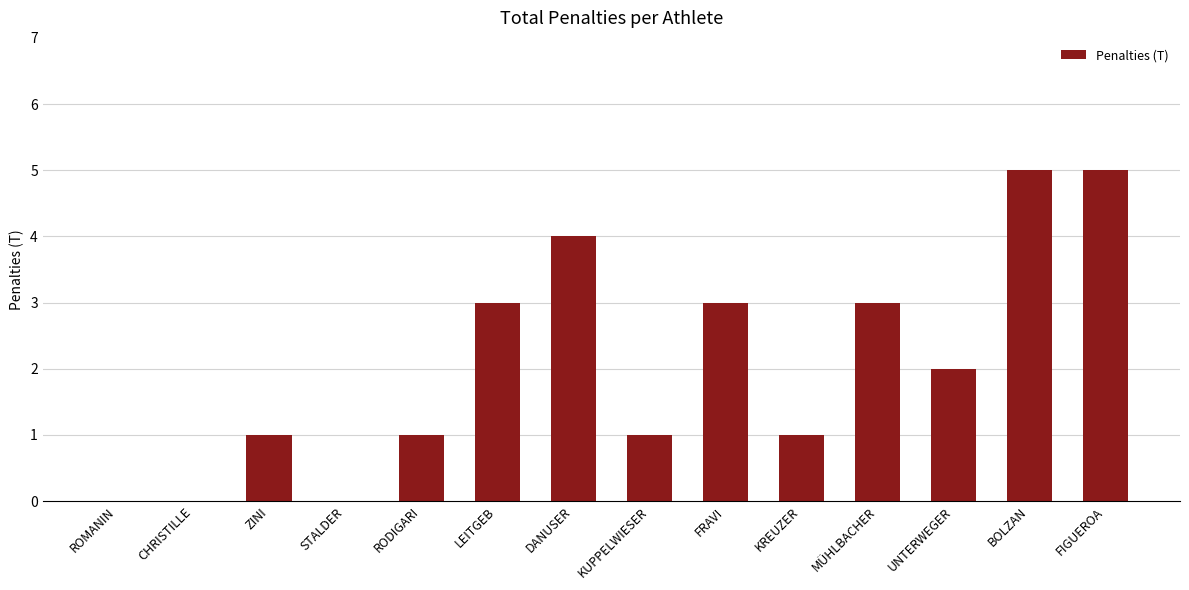

Is it true that the value at LEITGEB is 5?

False